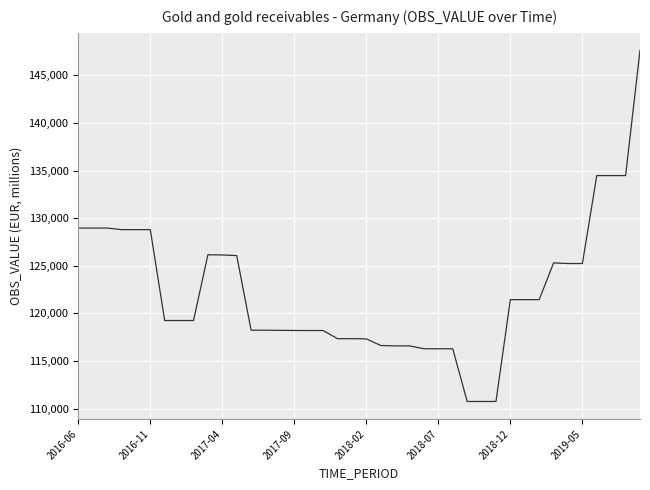

What is the smallest value displayed?

110754.8